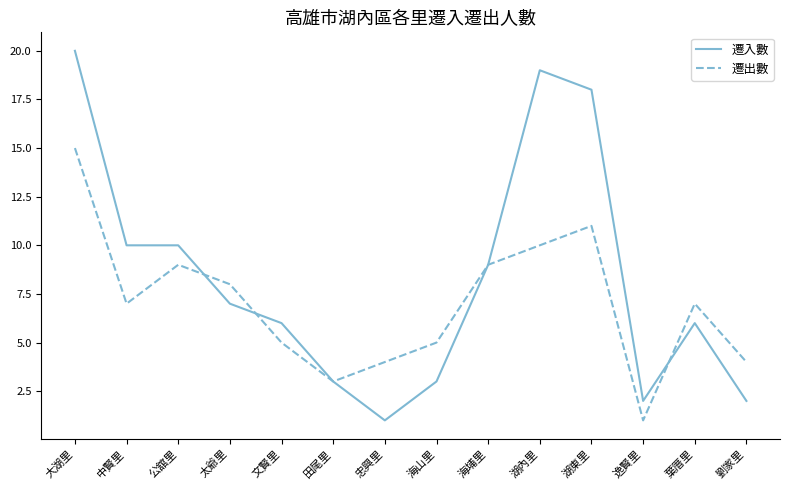

What is the minimum value for 遷出數?

1